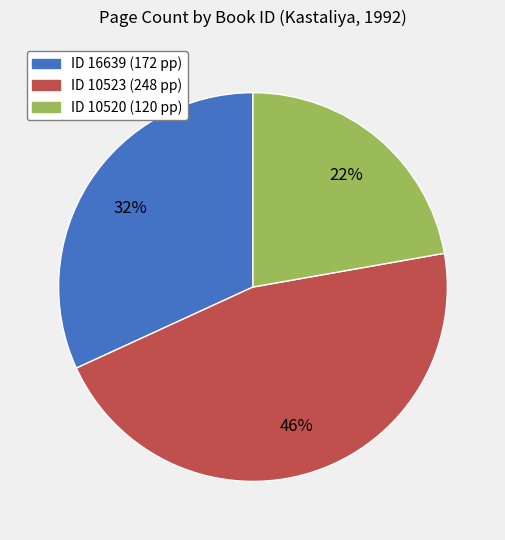

To the nearest percent, what is the average slice percentage?

33%